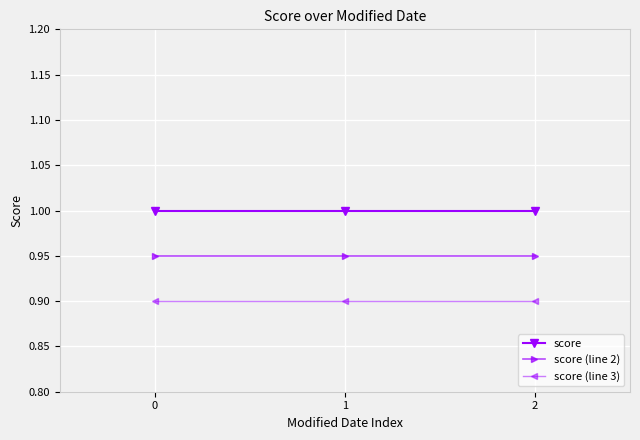

What is the value of the score point at the 3rd from the left?

1.0